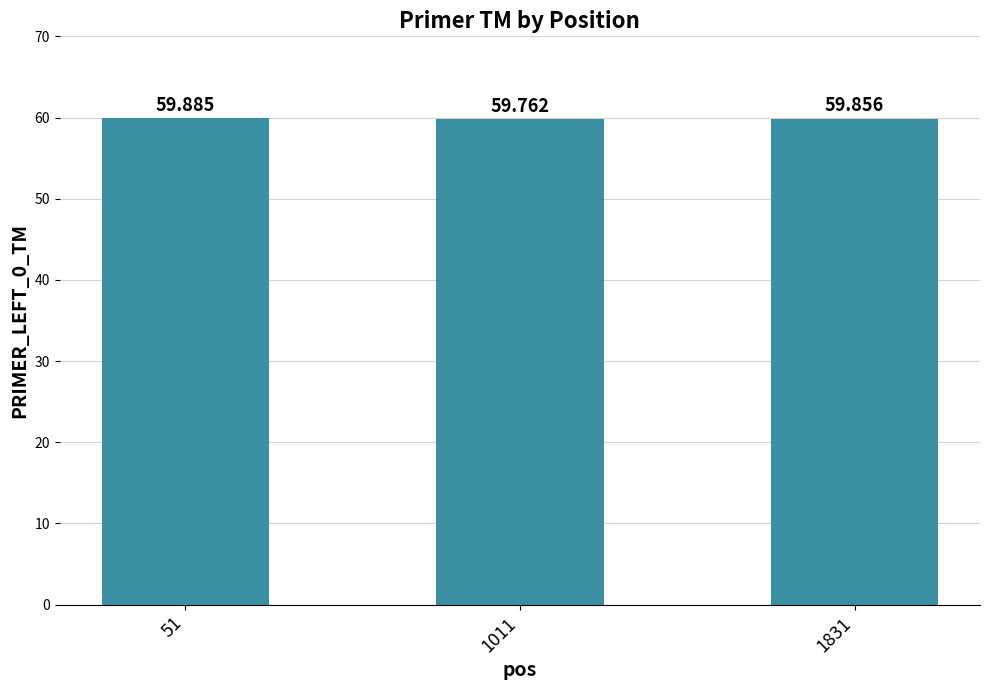

Does the chart contain stacked bars?

No